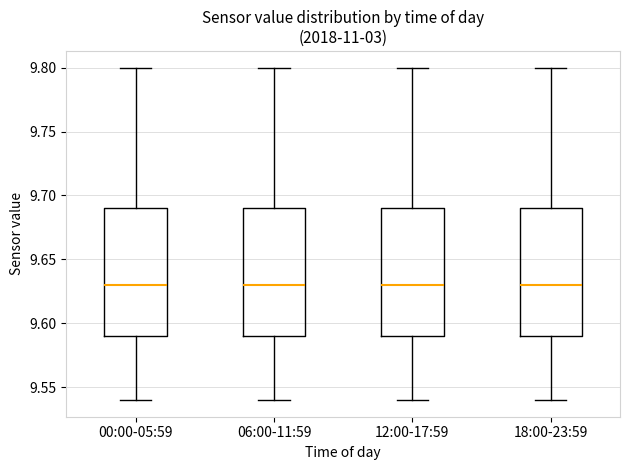

Where does the median line of the box for 18:00-23:59 sit on the y-axis? The values are not printed on the chart, so give them approximately, as read against the axis.

9.63